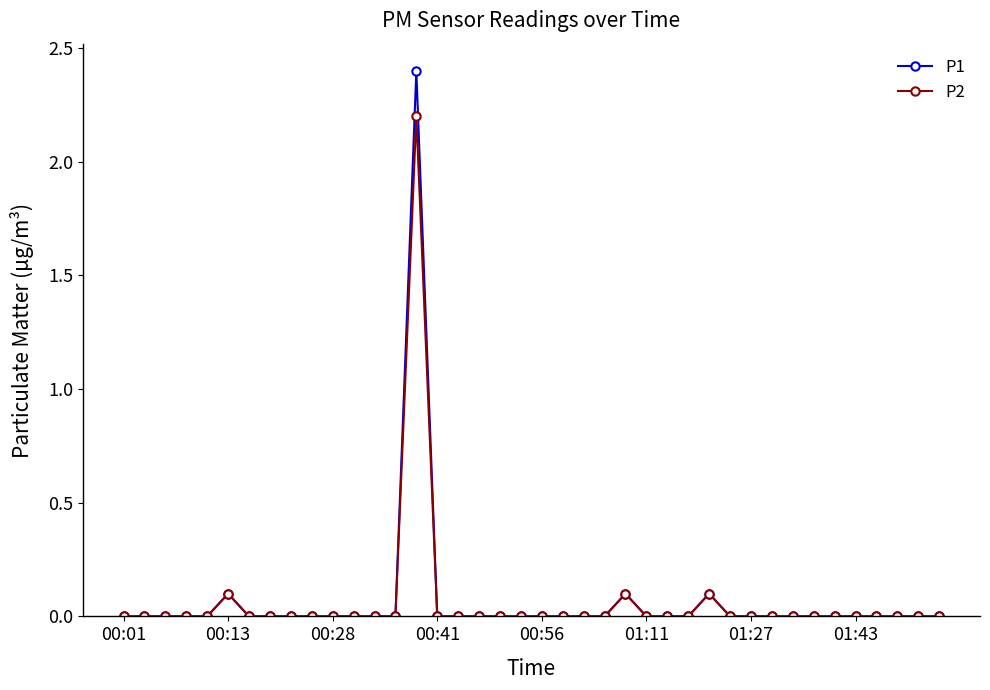

What is the value of the P2 point at the 6th from the left?

0.1